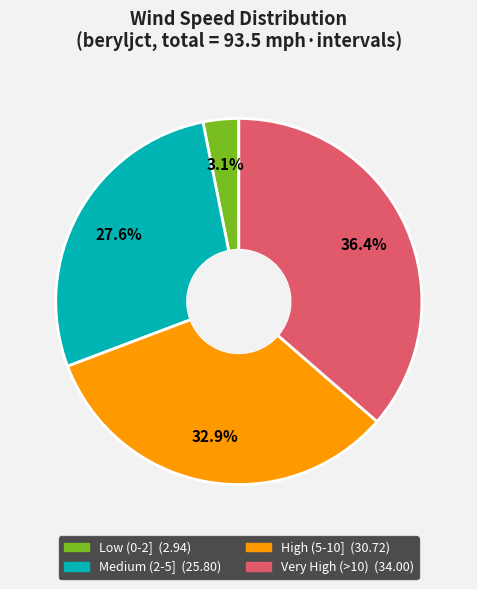

Is there a majority slice in this chart?

No